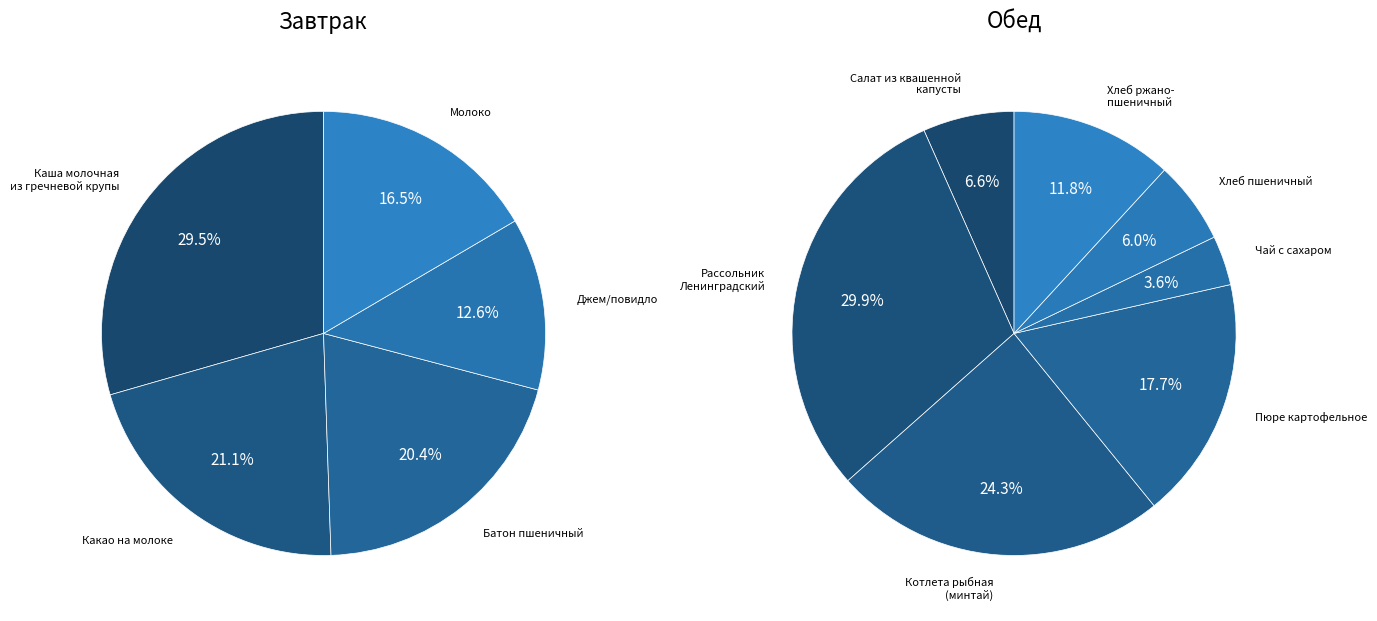

True or false: Пюре картофельное accounts for 9% of the total.

True